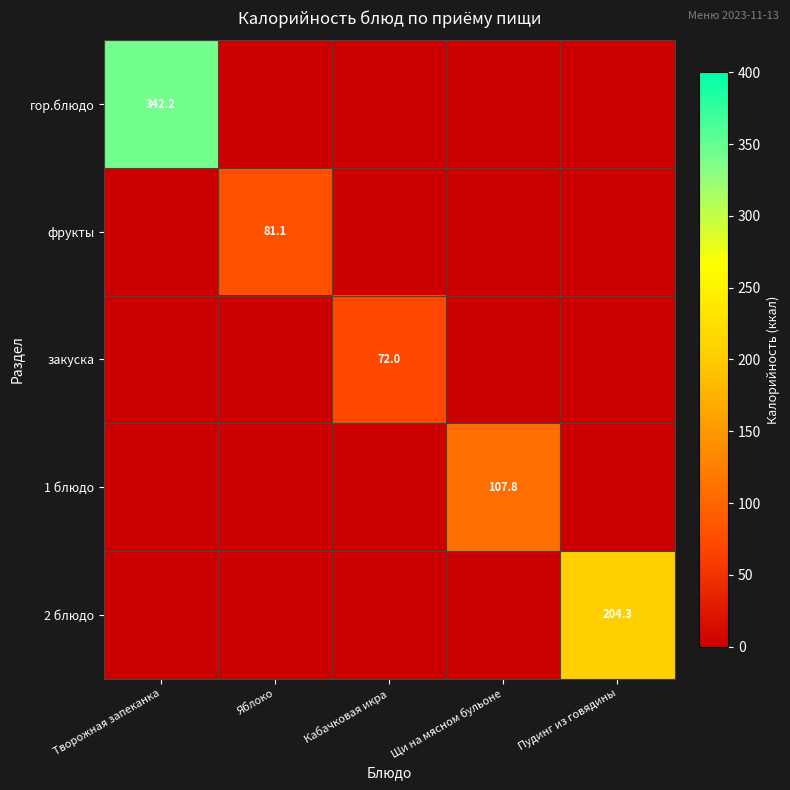

True or false: закуска has a value of 72.0 at Кабачковая икра.

True